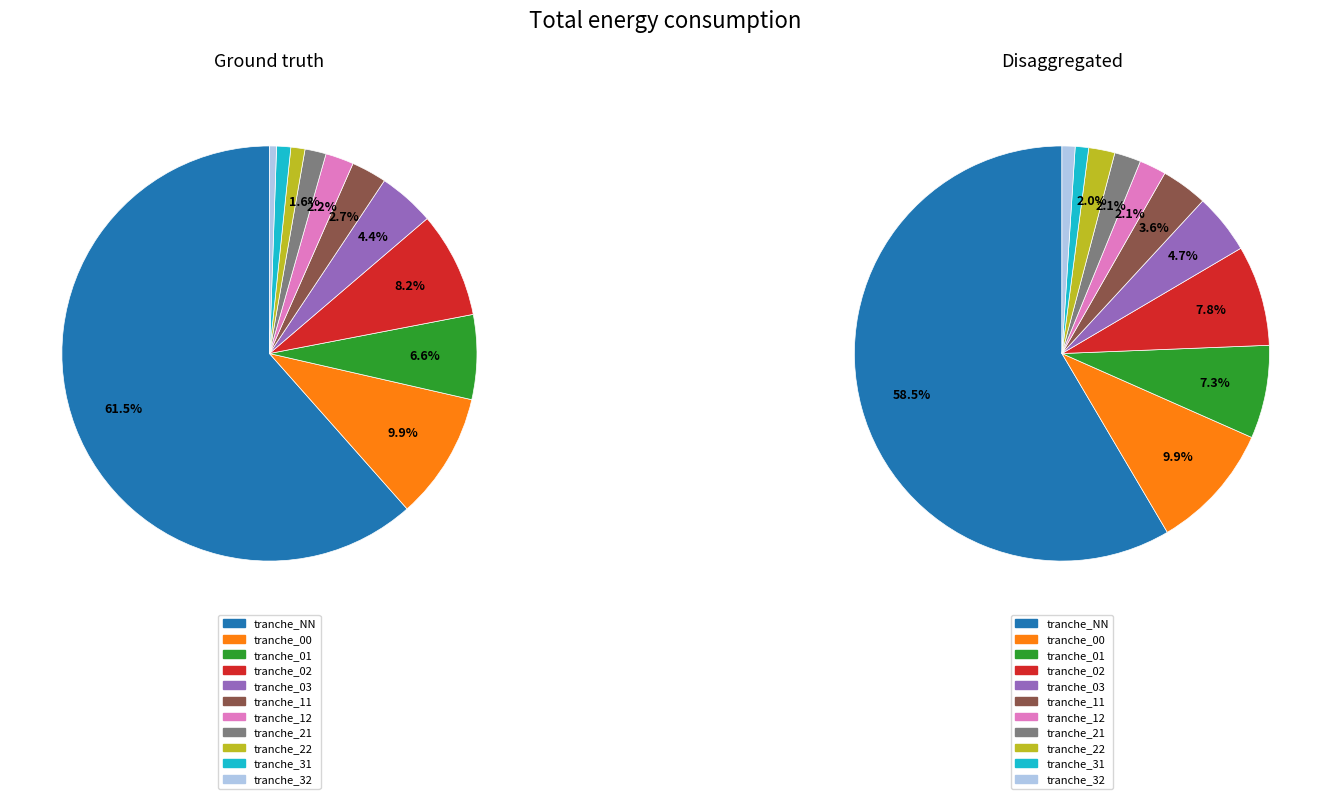

To the nearest percent, what is the average slice percentage?

9%